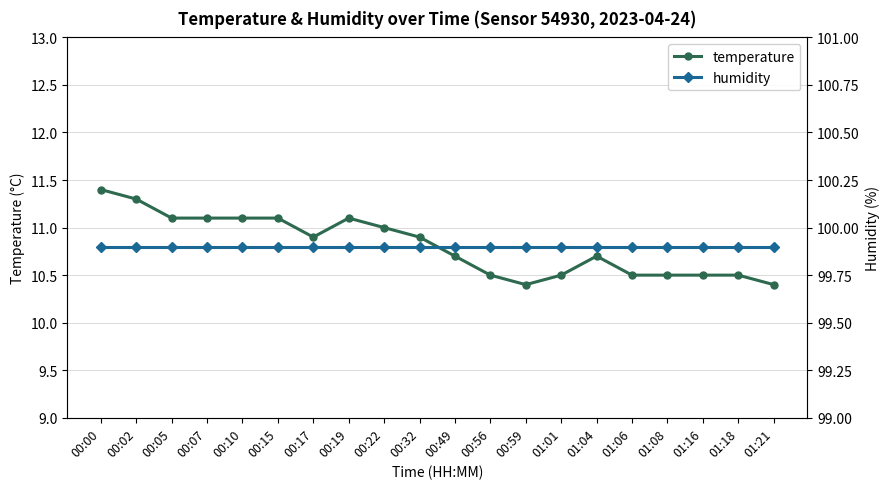

What is the spread (max minus min) of values at 01:04?

89.2